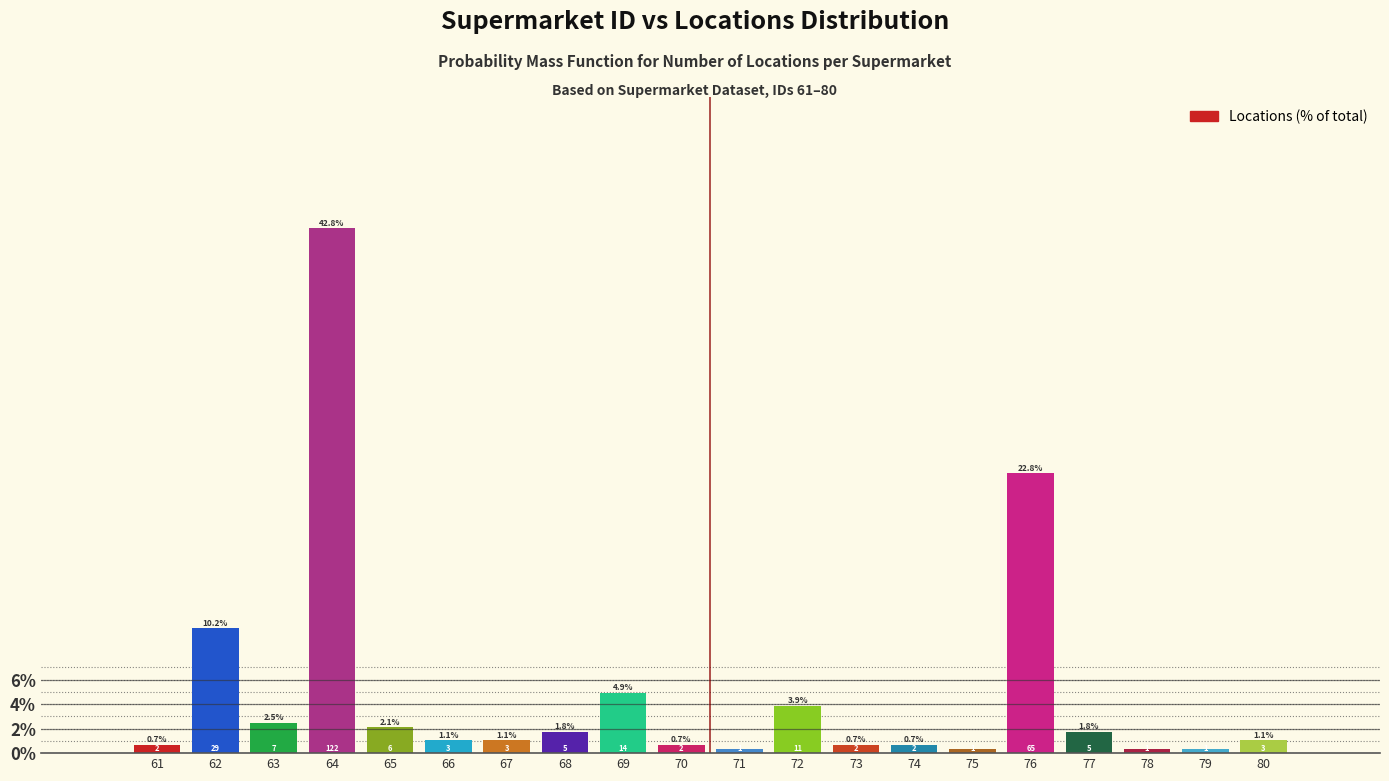

Are the bars horizontal?

No